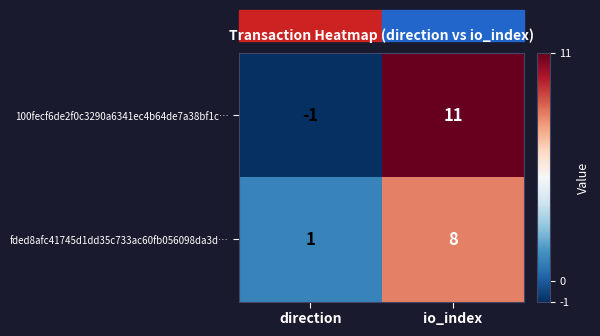

How many series are shown in this chart?

2